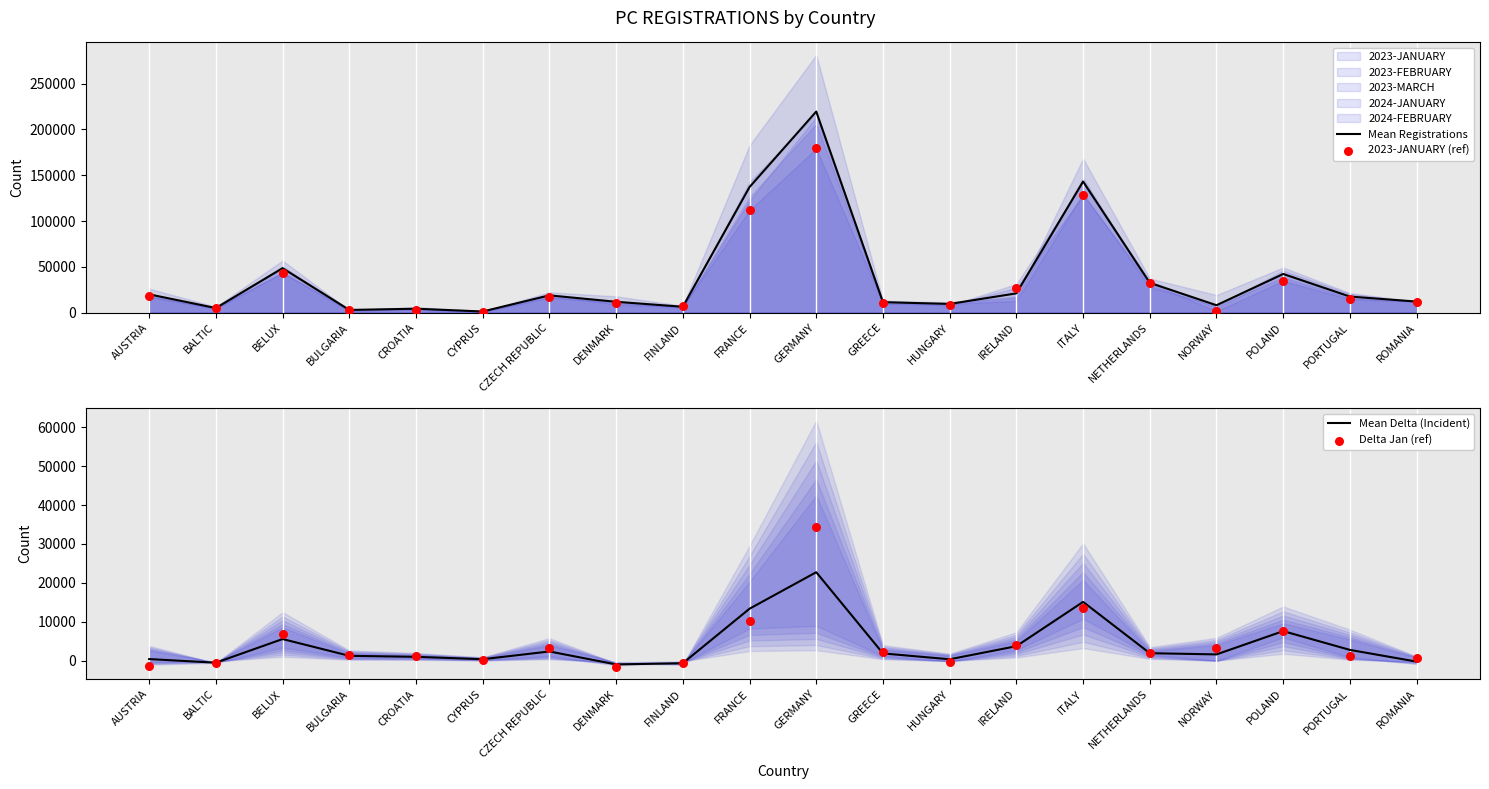

Which series reaches the maximum Y coordinate?

Mean Registrations